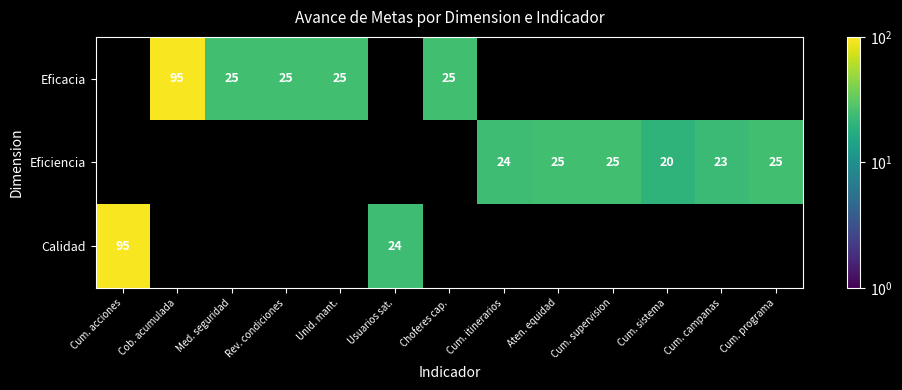

Is the value of Eficiencia at Cum. acciones greater than the value of Eficacia at Cob. acumulada?

No